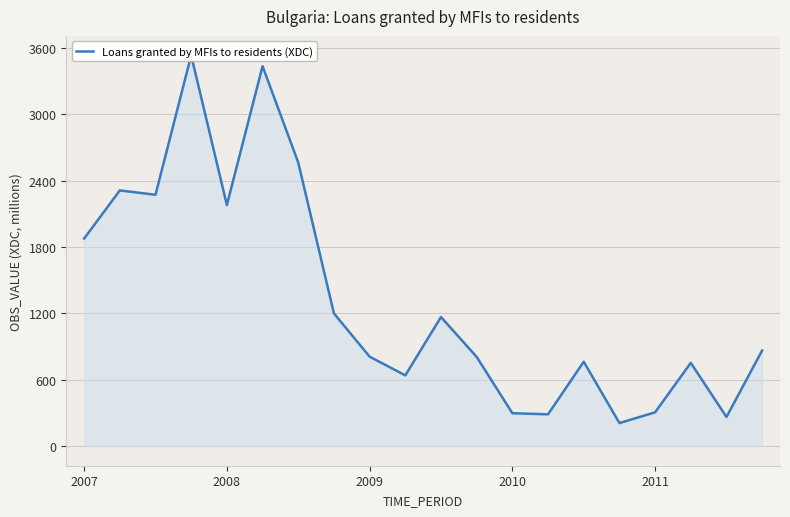

Count the number of data series in this chart.

1